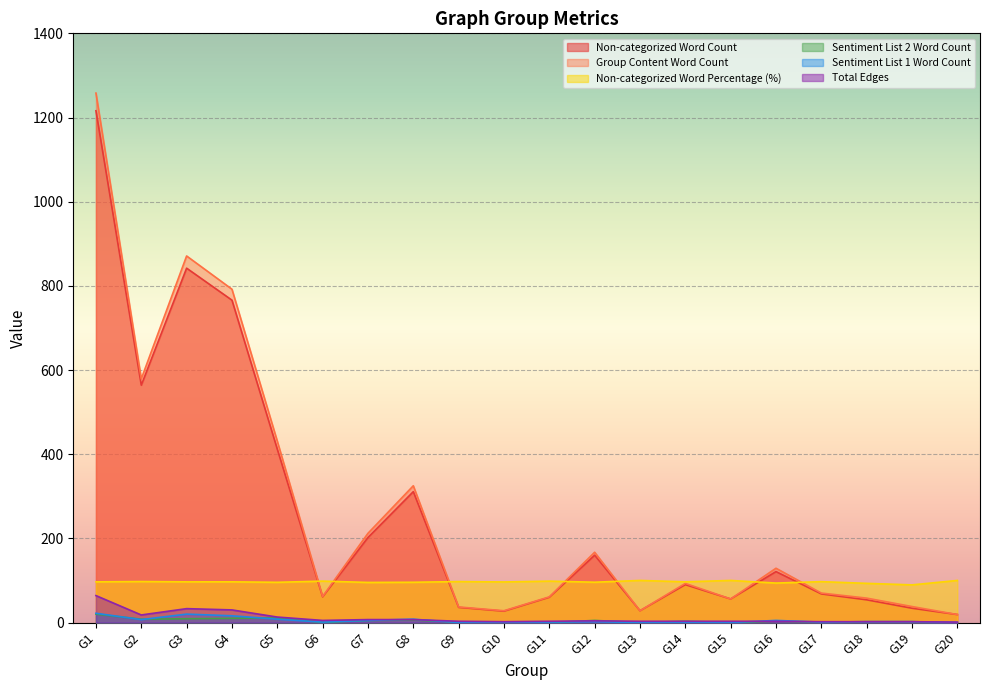

At which category is the sum across all series the highest?

G1